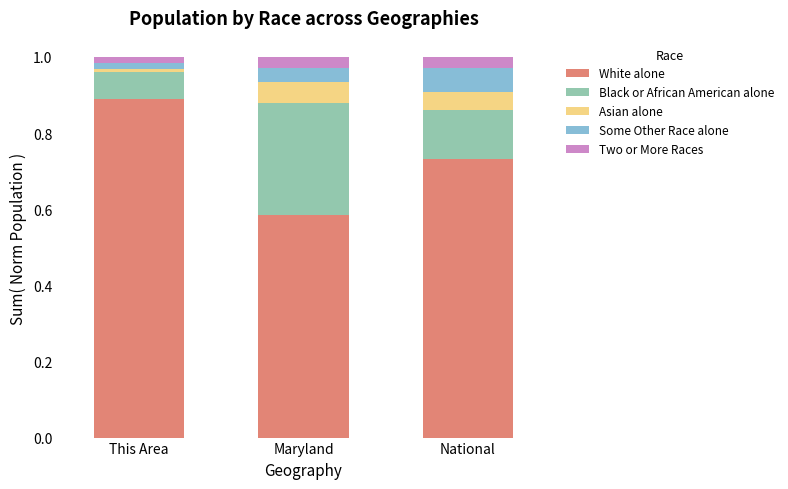

At which label does White alone reach its peak?

This Area